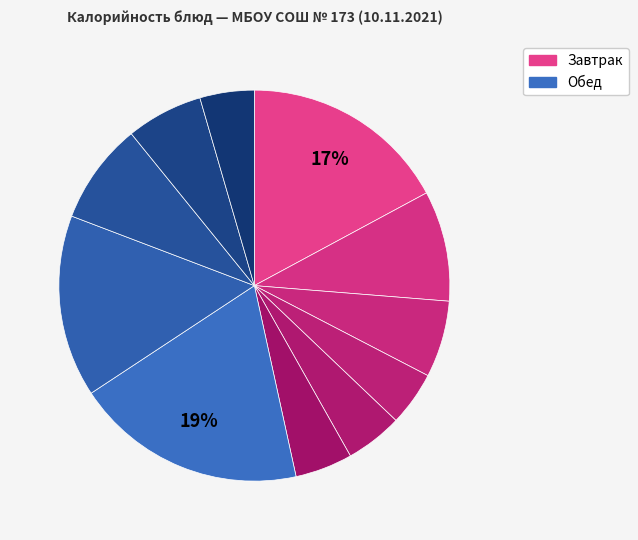

Count the number of slices in the pie.

11